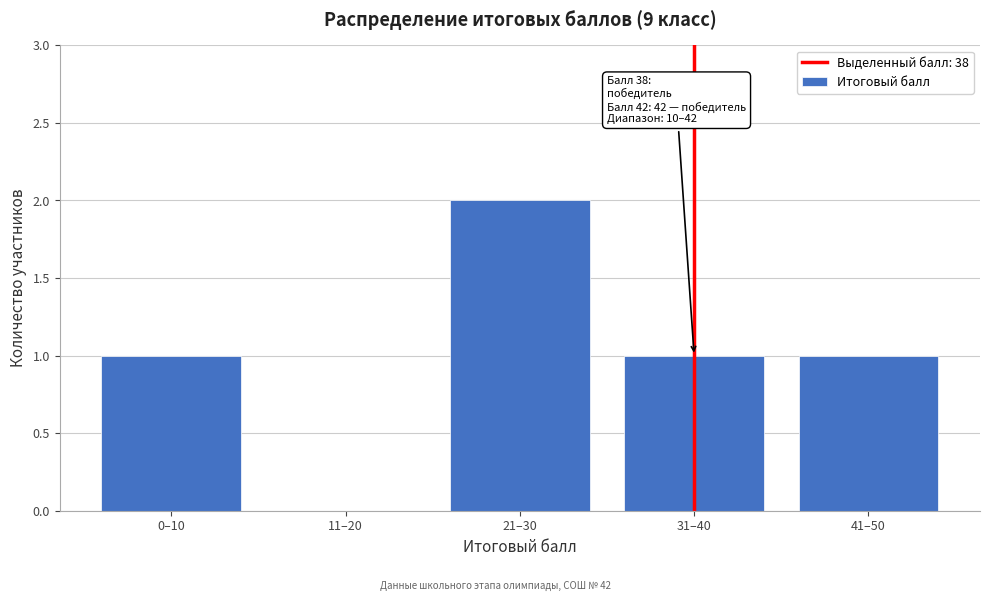

Reading right to left, list all the values displayed in this chart.

41–50=1	31–40=1	21–30=2	11–20=0	0–10=1